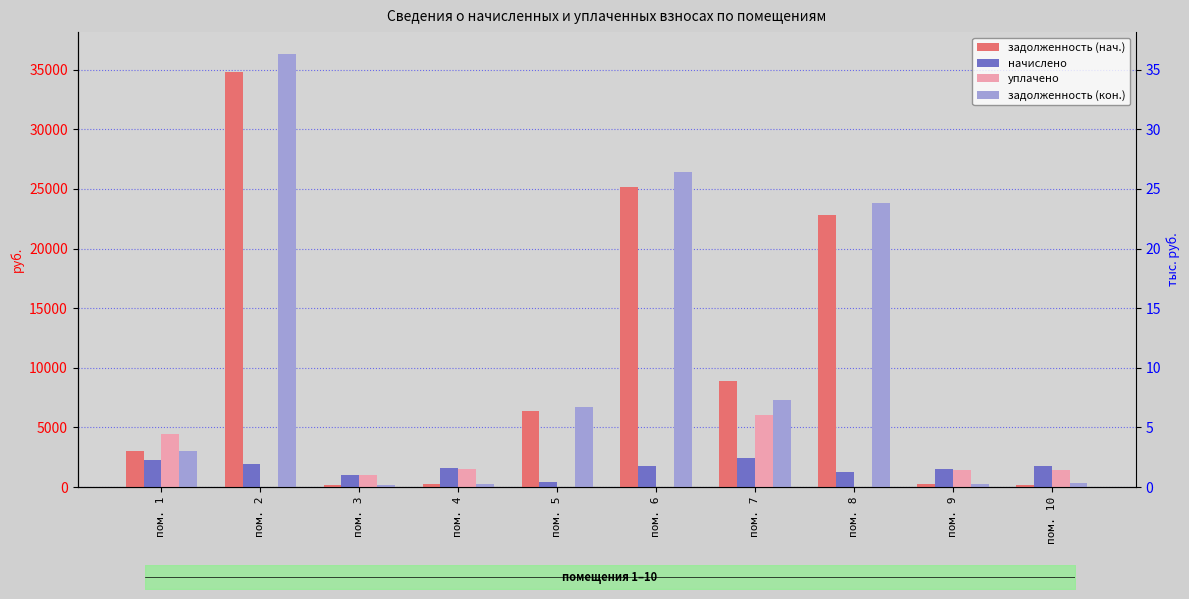

How many data points in начислено are less than 1762?

5